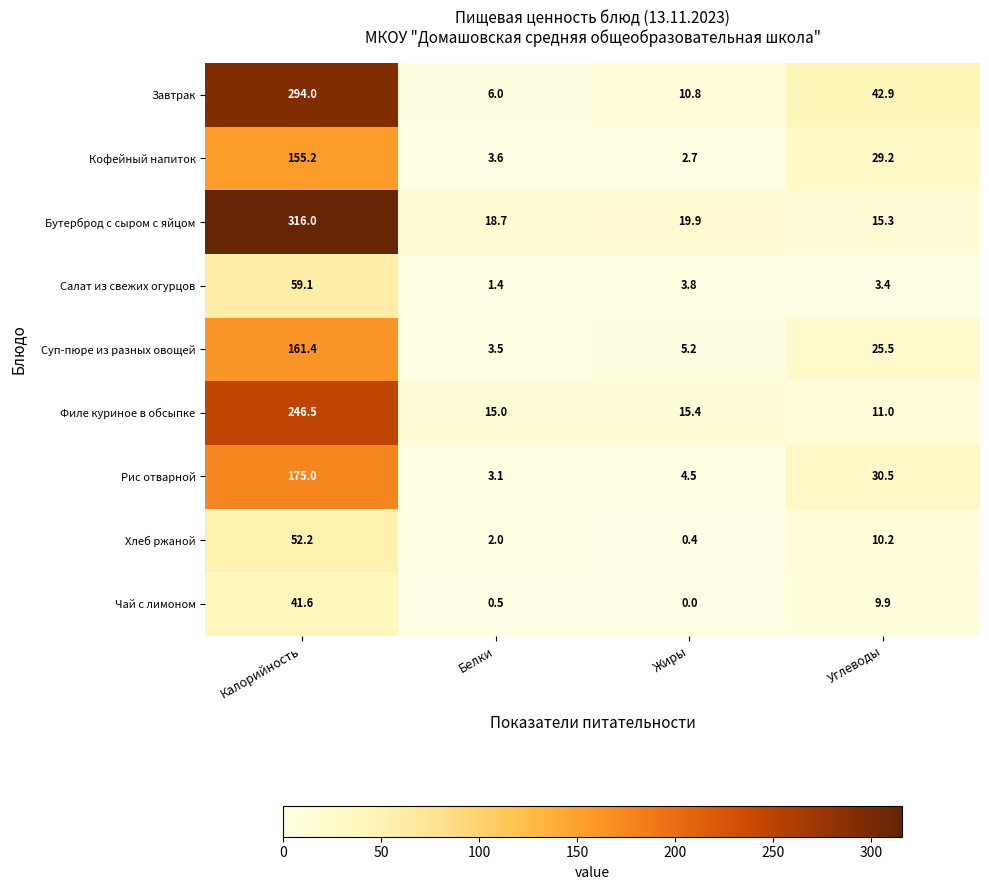

Read the Чай с лимоном value at Белки.

0.5